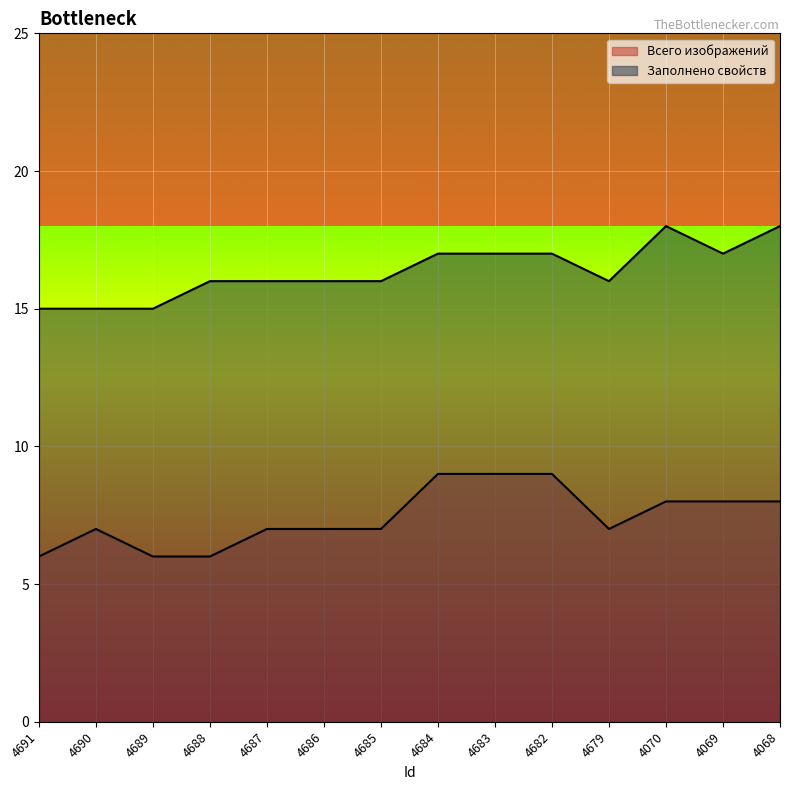

True or false: Заполнено свойств and Всего изображений cross at least once.

False